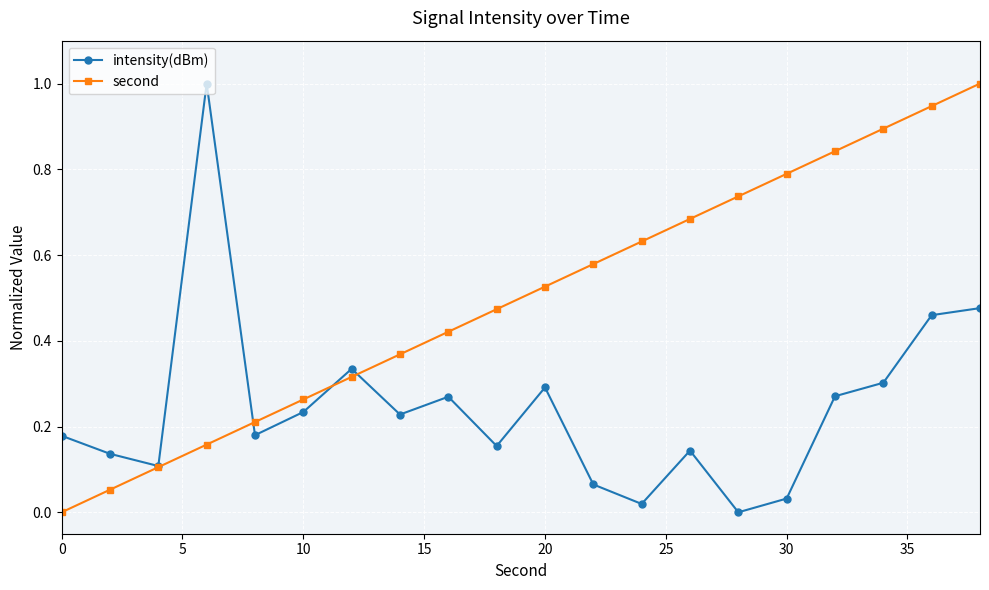

Rank the series by their average value, from highest to lowest.

second, intensity(dBm)